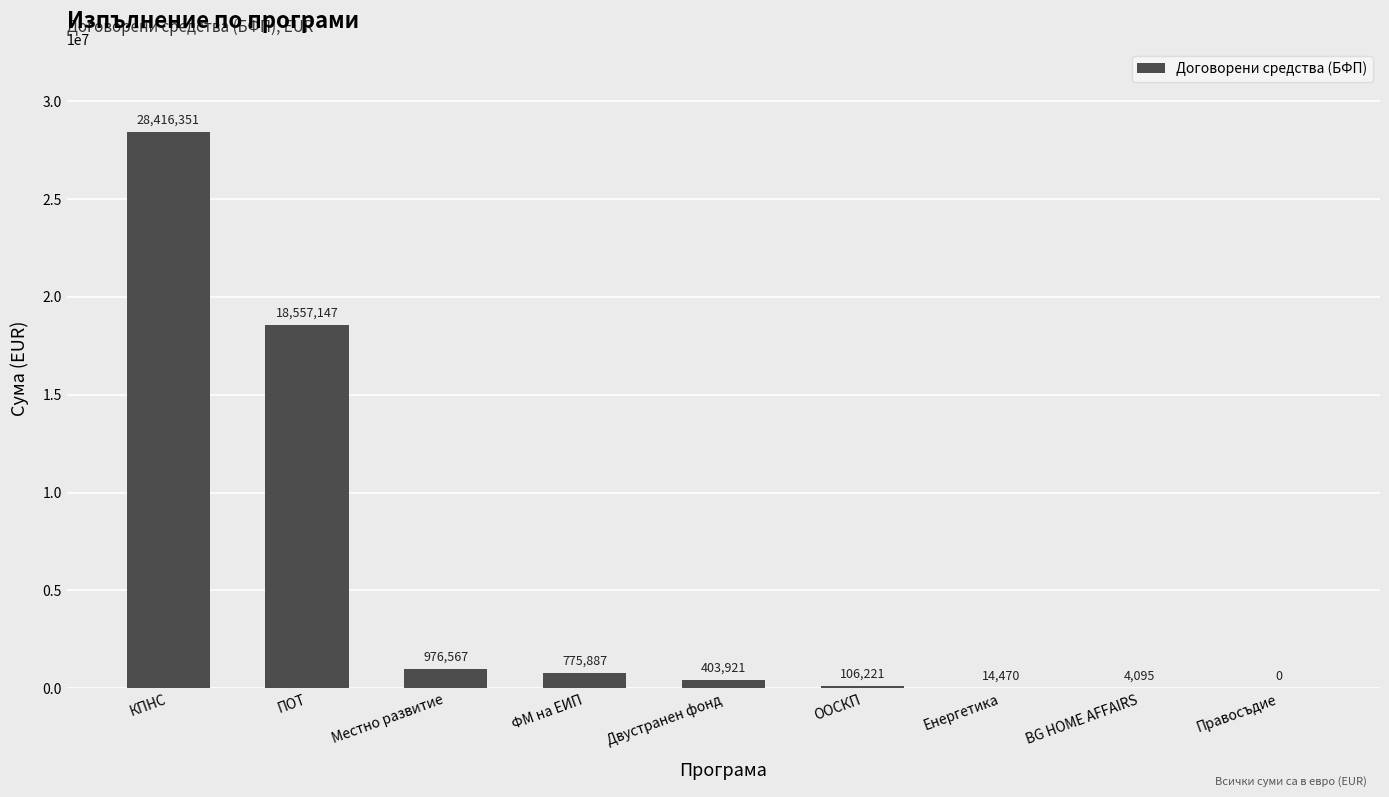

Which has a higher value, КПНС or Енергетика?

КПНС